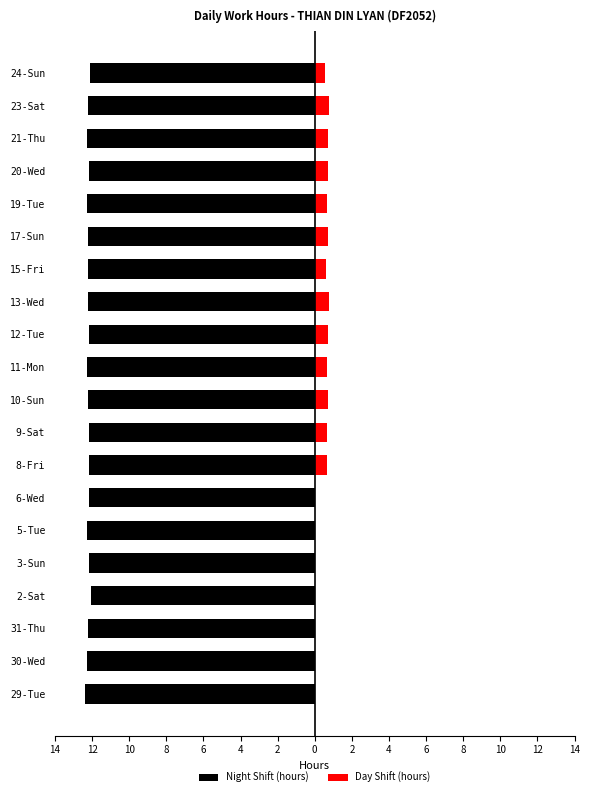

True or false: Day Shift (hours) has a value of -0.4 at 3-Sun.

False